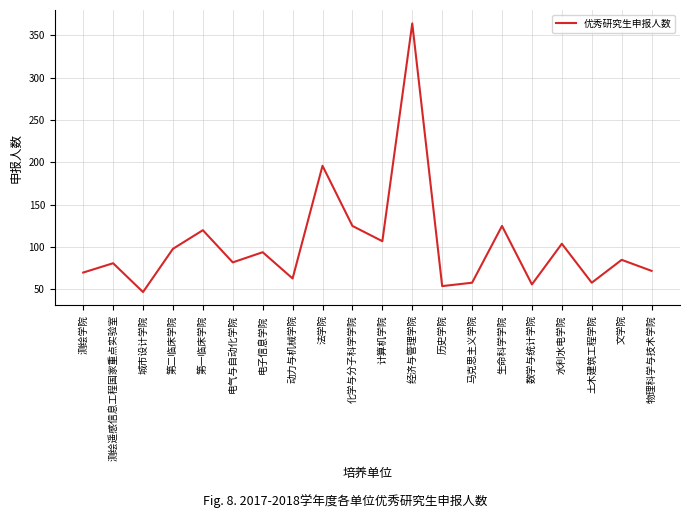

Count the number of categories in the chart.

20